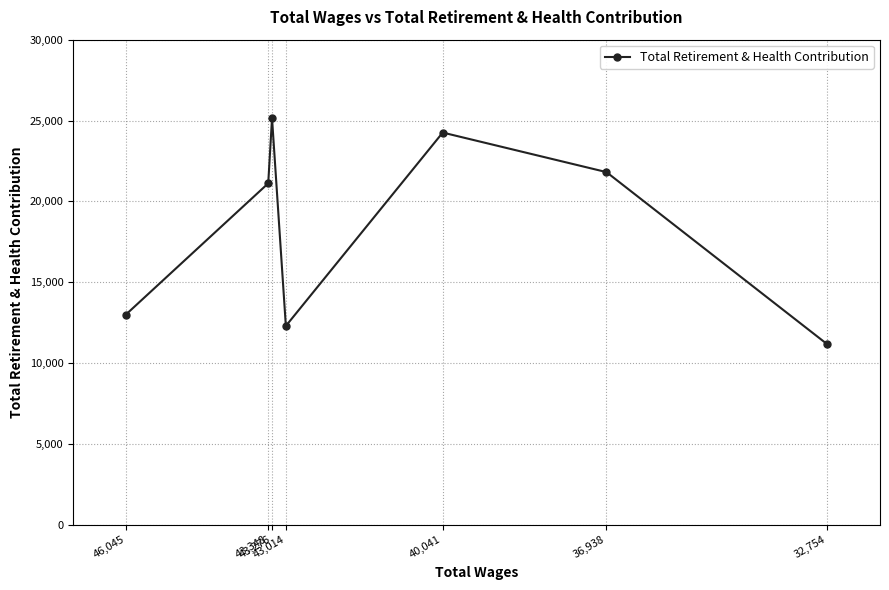

What is the difference between the values at 43,348 and 43,276?

4023